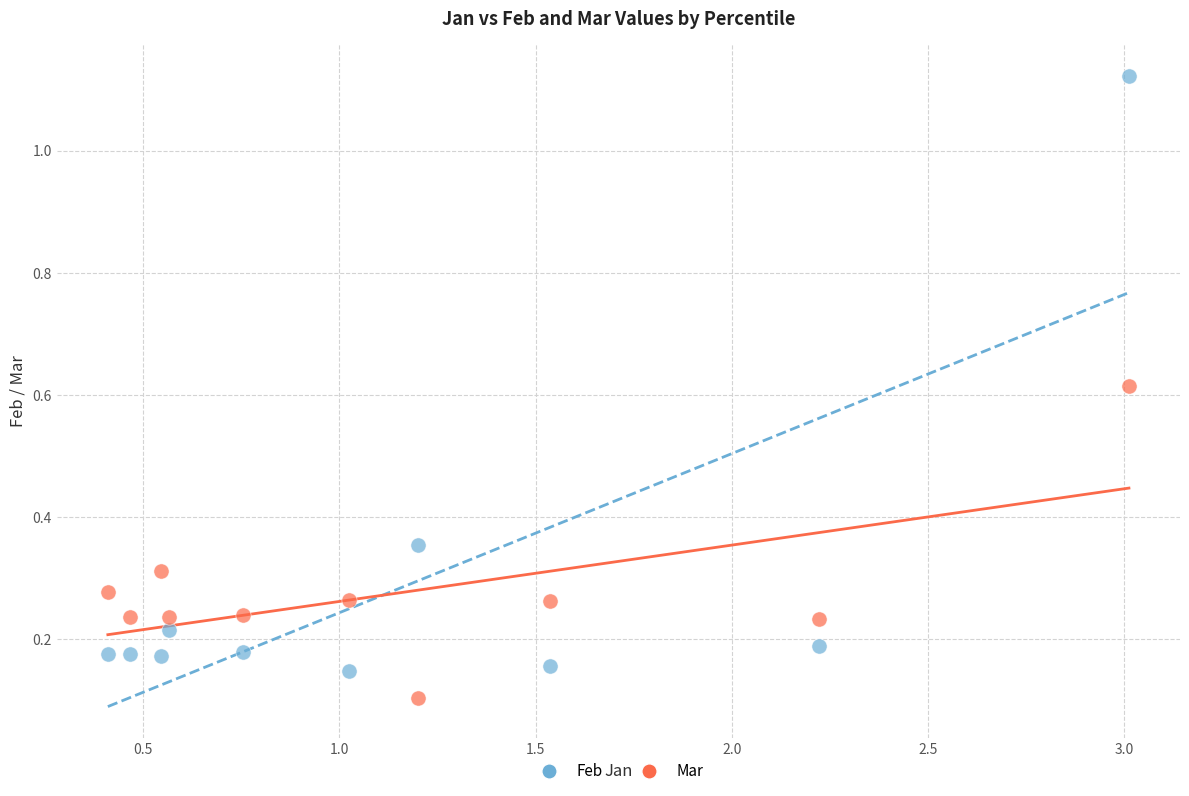

Which series reaches the maximum Y coordinate?

Feb